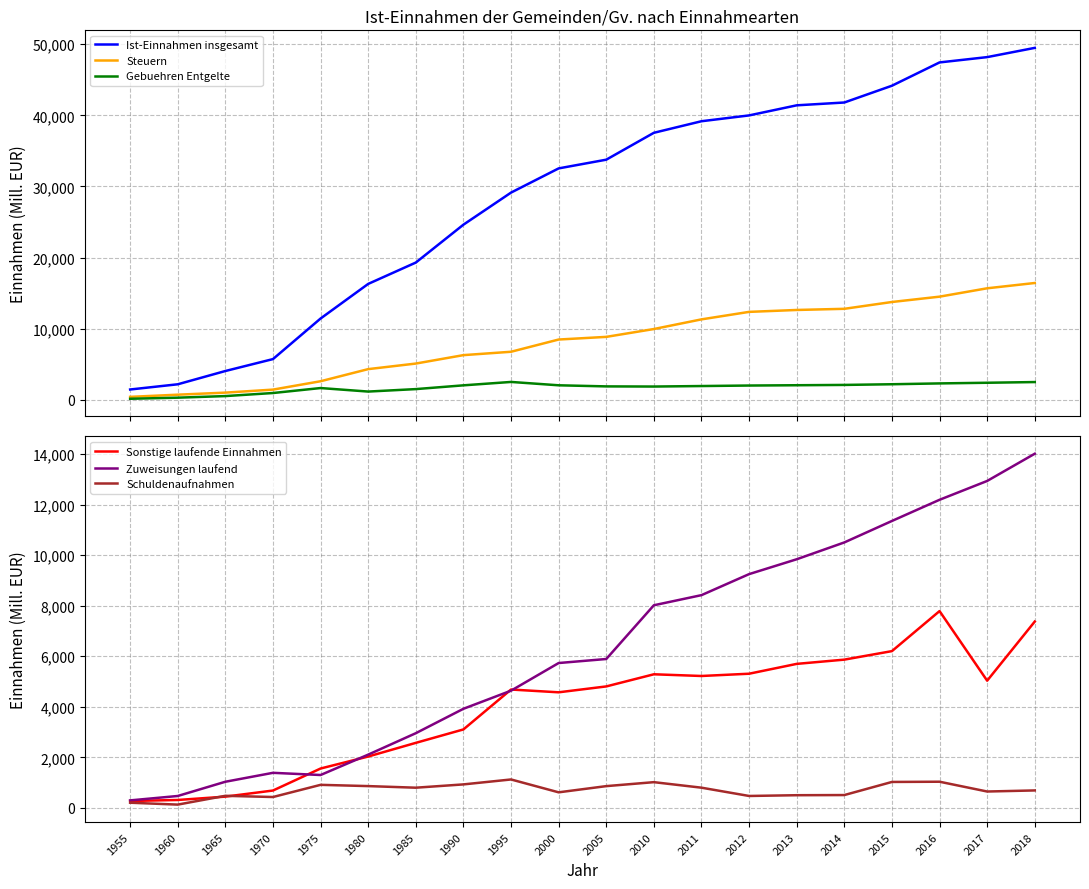

Which series has the widest spread of values?

Ist-Einnahmen insgesamt